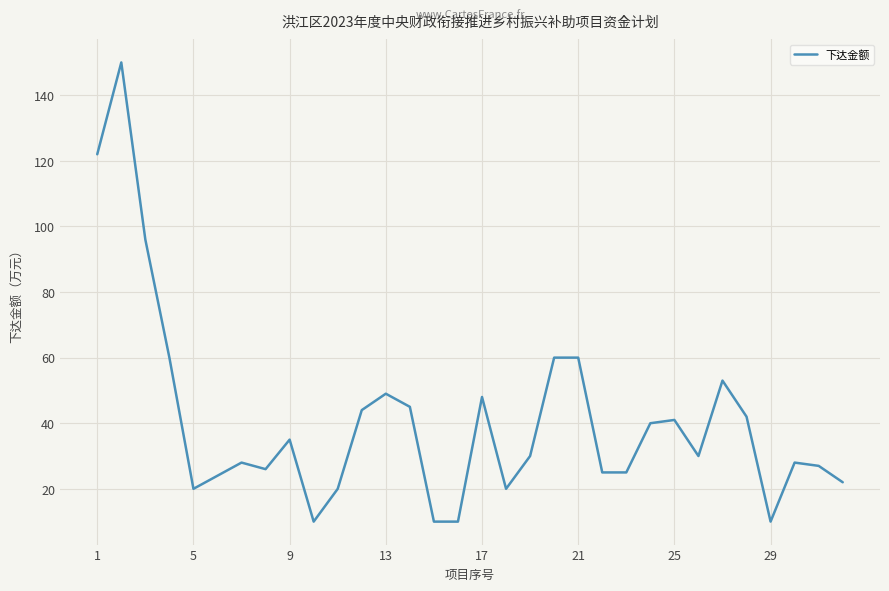

What is the difference between the maximum and minimum values?

140